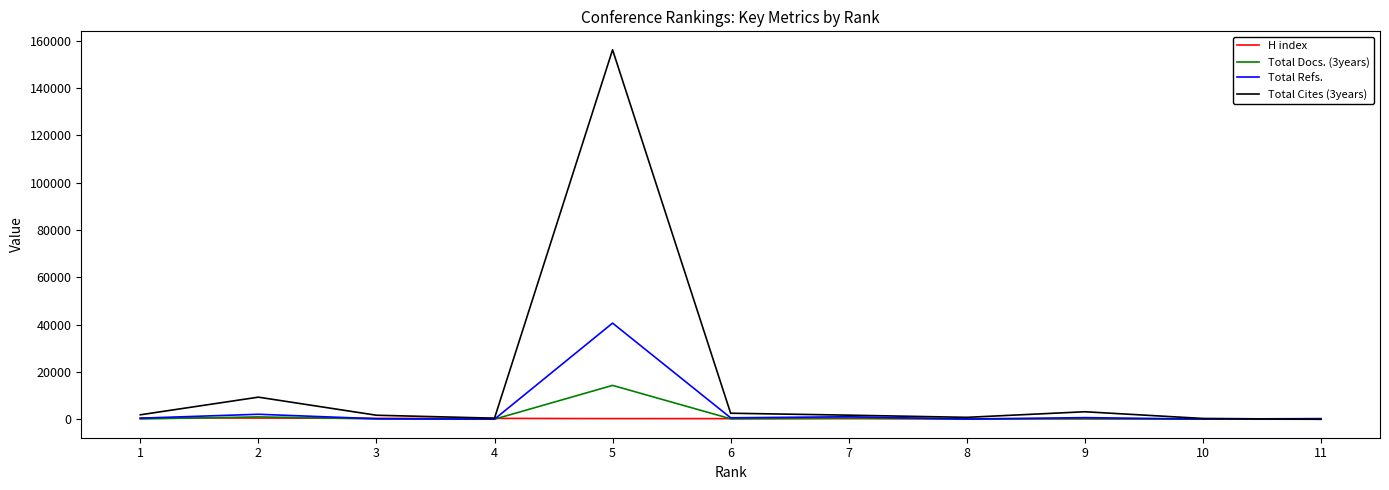

Rank the series by their maximum value, from lowest to highest.

H index, Total Docs. (3years), Total Refs., Total Cites (3years)